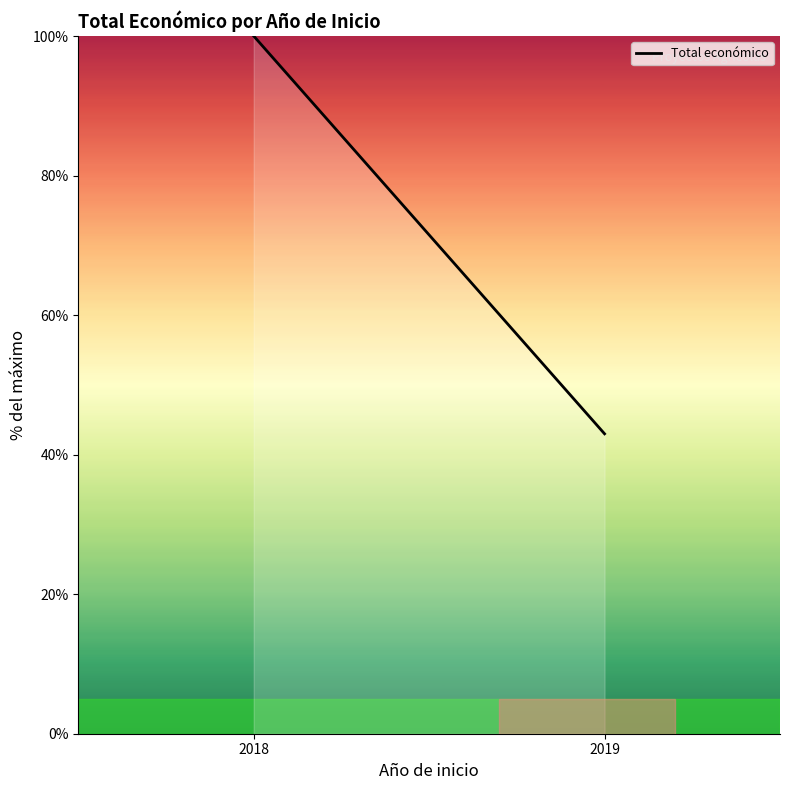

Reading left to right, what are all the values shown in this chart?

100.0	43.0